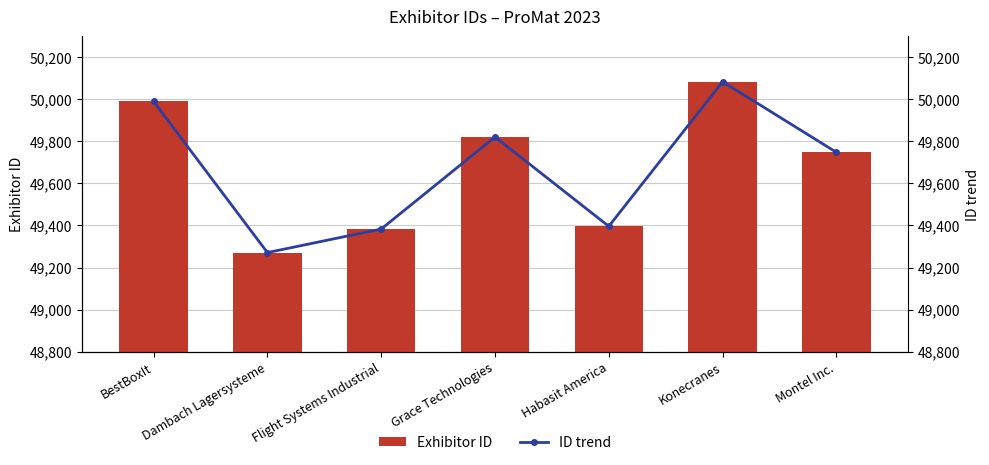

True or false: Exhibitor ID has a value of 14574 at Montel Inc..

False